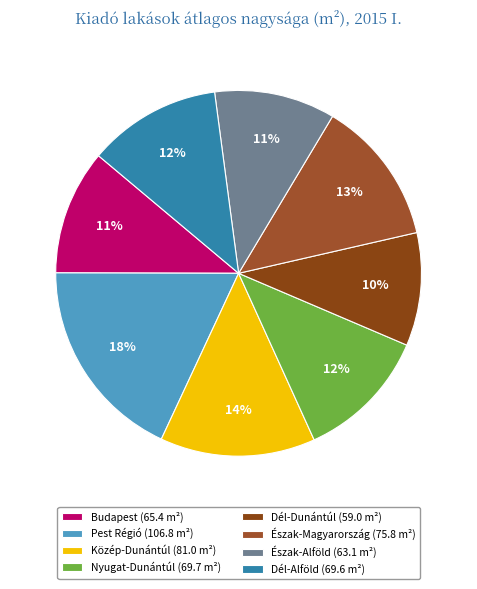

How many slices are in this pie chart?

8